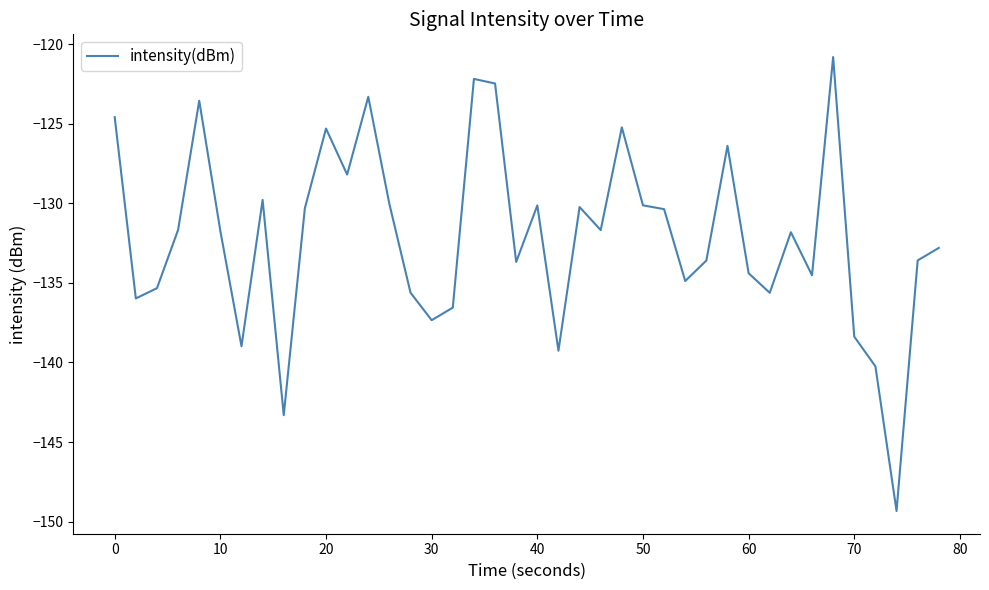

True or false: there are more than 1 points higher than both neighbors.

True